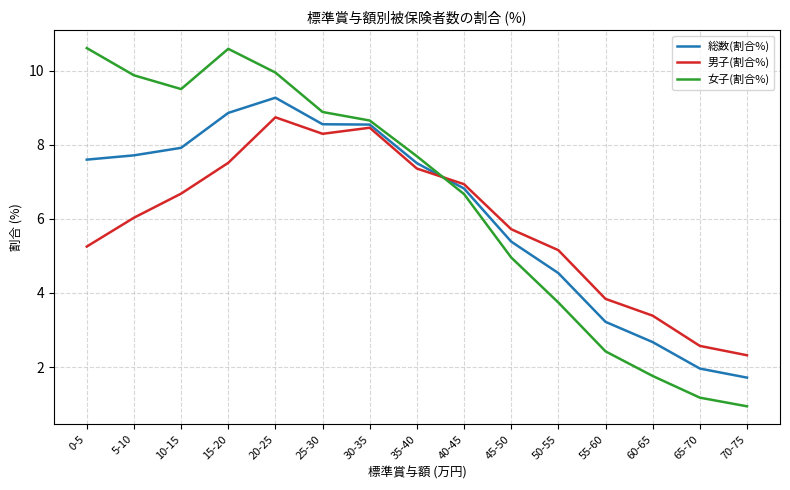

What is the difference between the 総数(割合%) values at 40-45 and 5-10?

0.9